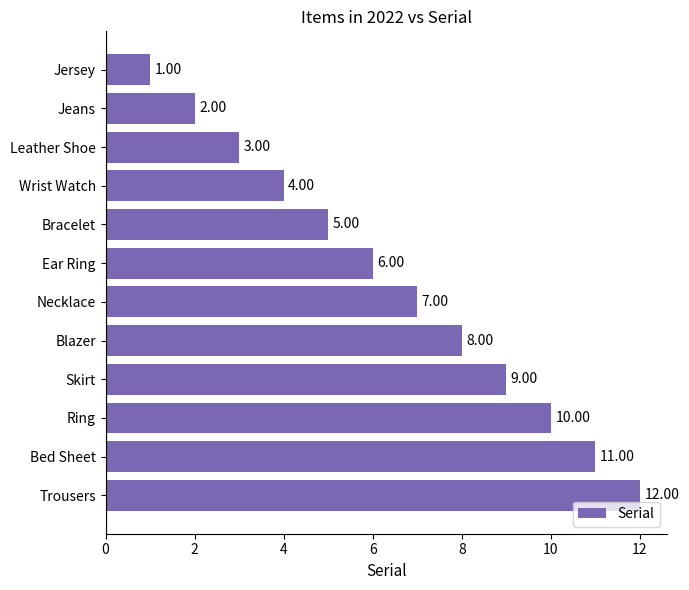

What is the difference between the maximum and minimum values?

11